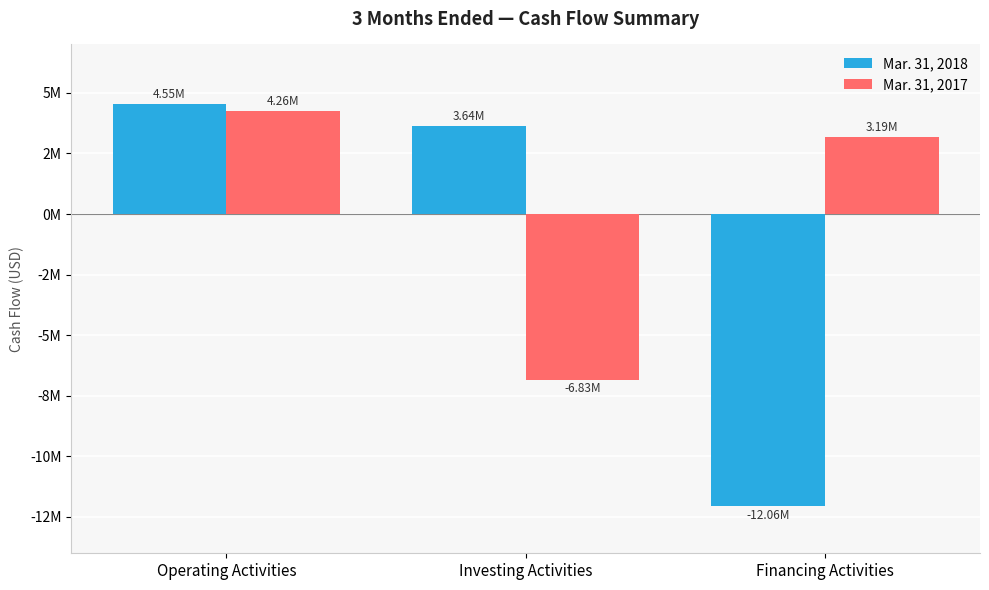

What is the smallest value displayed?

-12059200